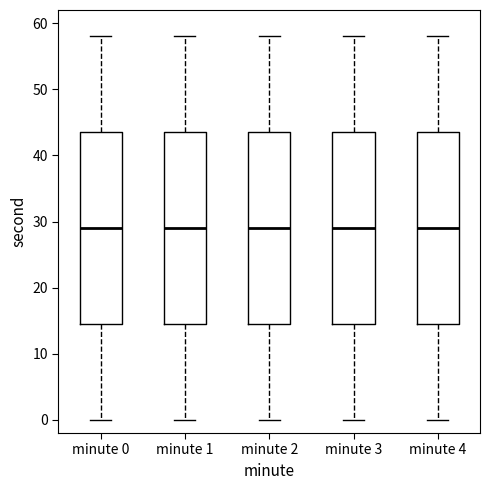

Where does the upper whisker of the box for minute 0 end on the y-axis? The values are not printed on the chart, so give them approximately, as read against the axis.

58